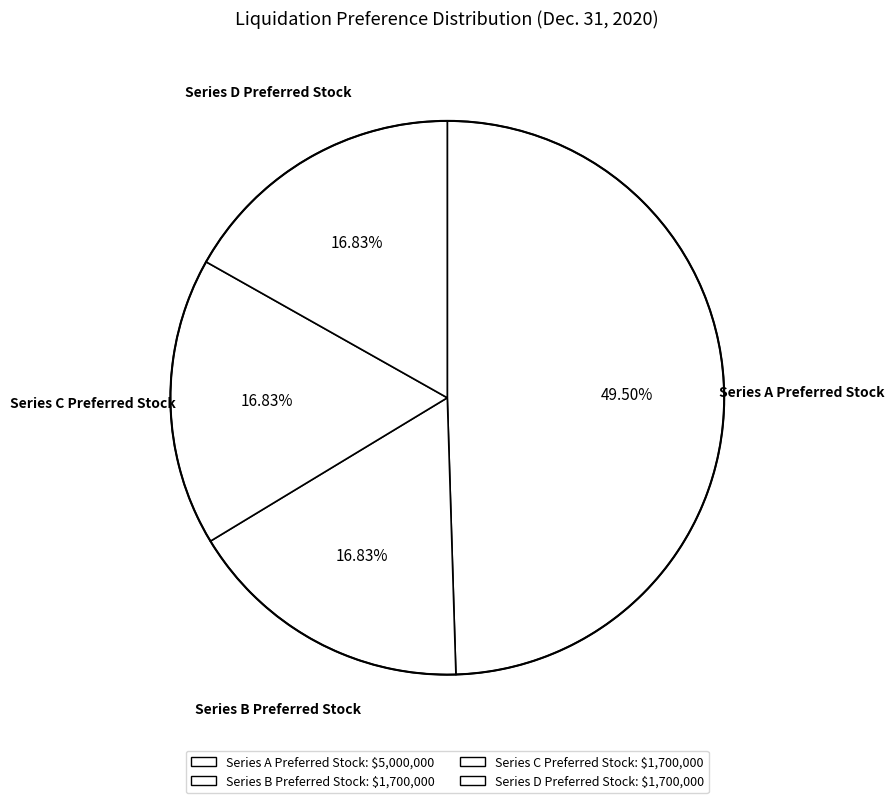

To the nearest percent, what is the combined percentage of Series C Preferred Stock and Series D Preferred Stock?

34%